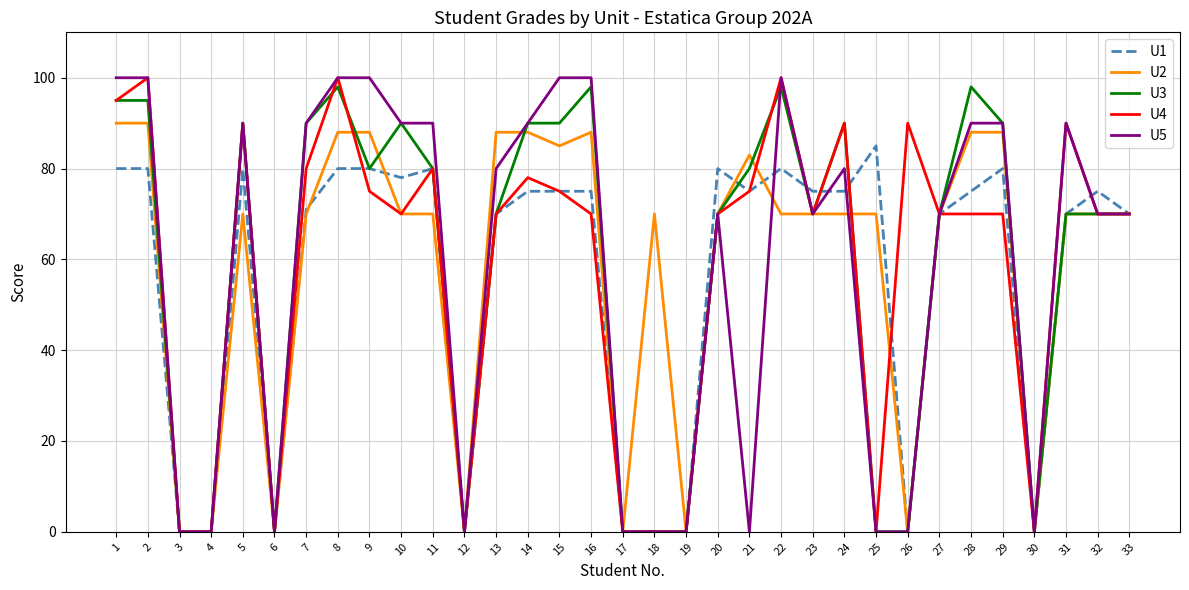

How many lines are shown in the chart?

5